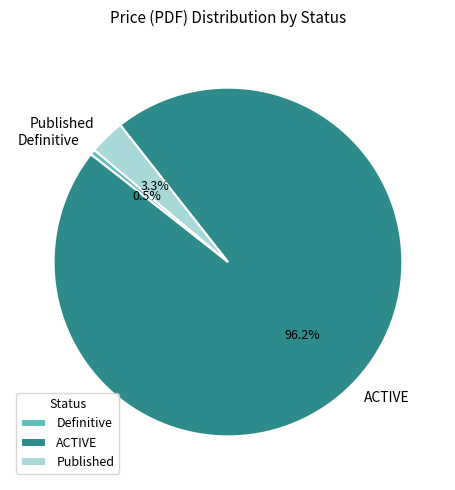

Which slice is the largest?

ACTIVE